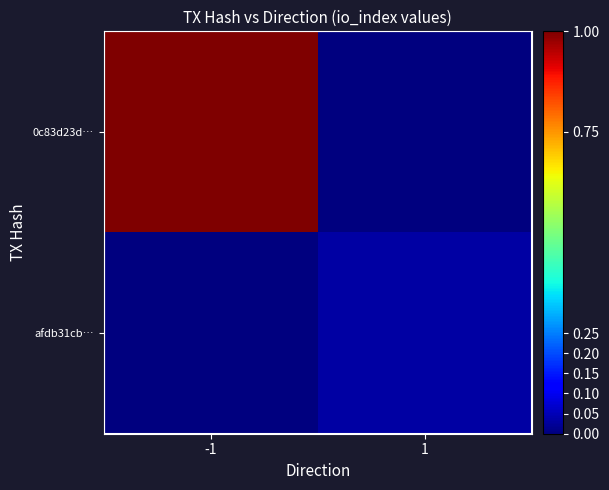

Reading left to right, transcribe all the data shown in this chart.

0c83d23d…: -1=1.0	1=0.0
afdb31cb…: -1=0.0	1=0.0